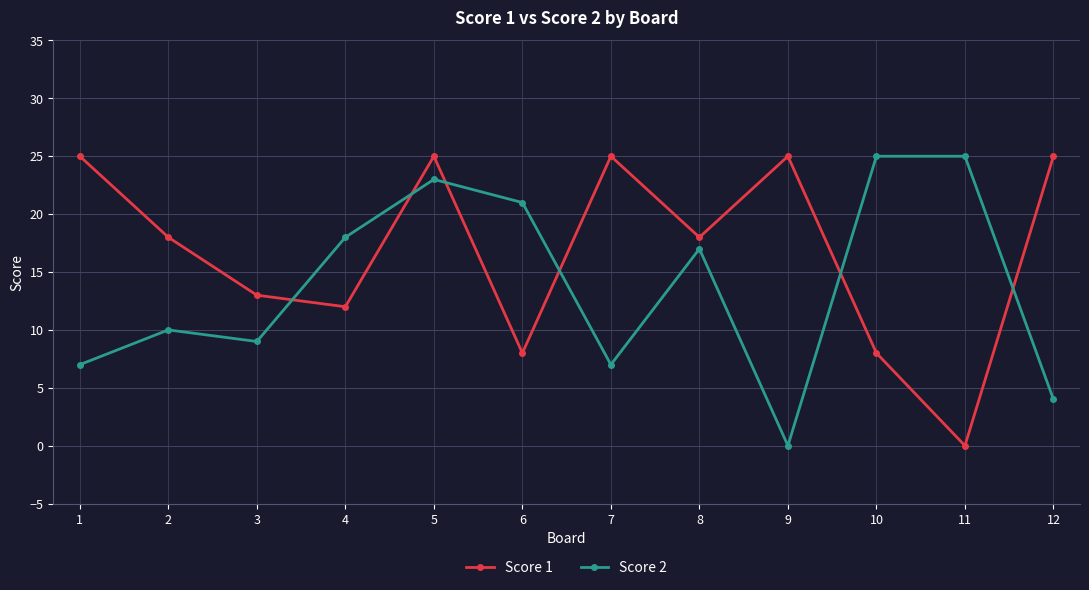

After their last crossing, which series has the higher values: Score 1 or Score 2?

Score 1